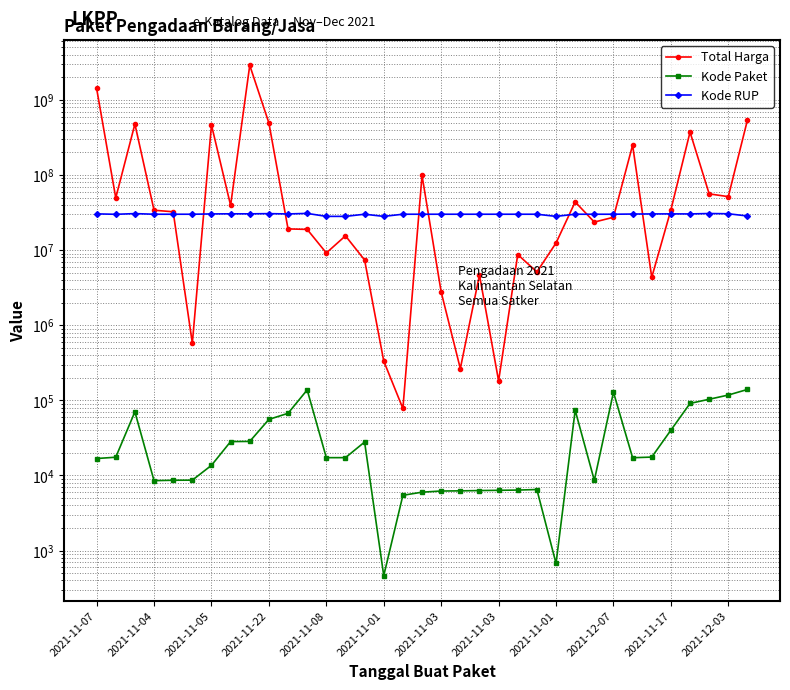

Between 2021-11-22 and 2021-11-01, which series saw the biggest shift?

Total Harga